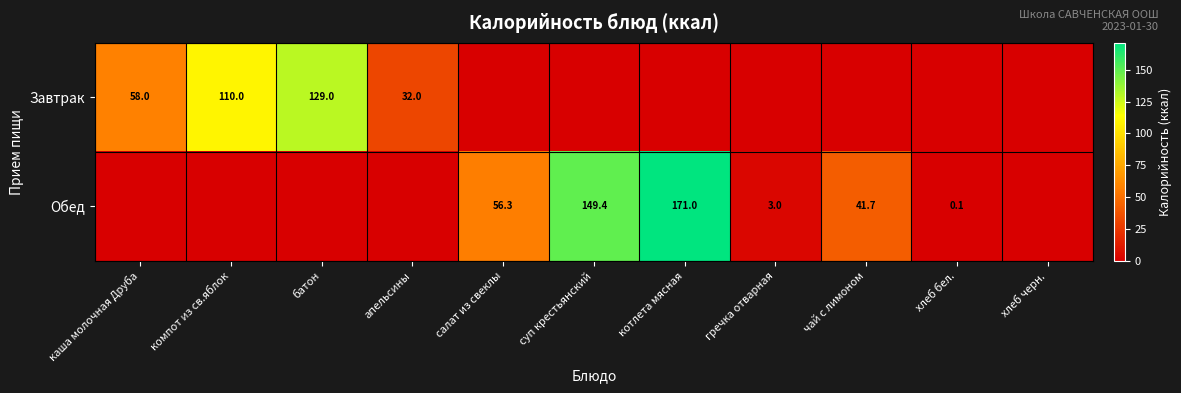

True or false: Обед has a value of 3.0 at гречка отварная.

True